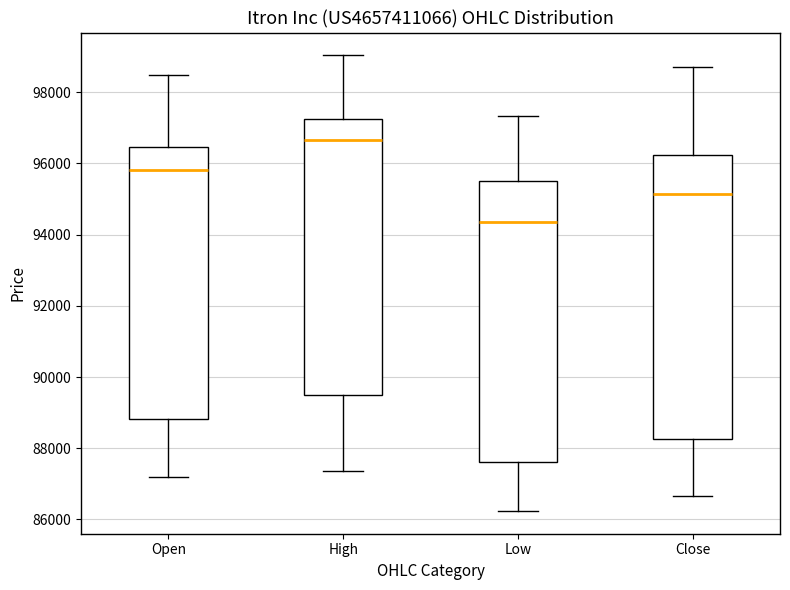

Reading left to right, read every box against the y-axis: the position of its median line, the range the box covers, and the ends of its whiskers. The values are not printed on the chart, so give them approximately, as read against the axis.

Open: median 95800, box 88800 to 96400, whiskers 87200 to 98400
High: median 96600, box 89600 to 97200, whiskers 87400 to 99000
Low: median 94400, box 87600 to 95600, whiskers 86200 to 97400
Close: median 95200, box 88200 to 96200, whiskers 86600 to 98800